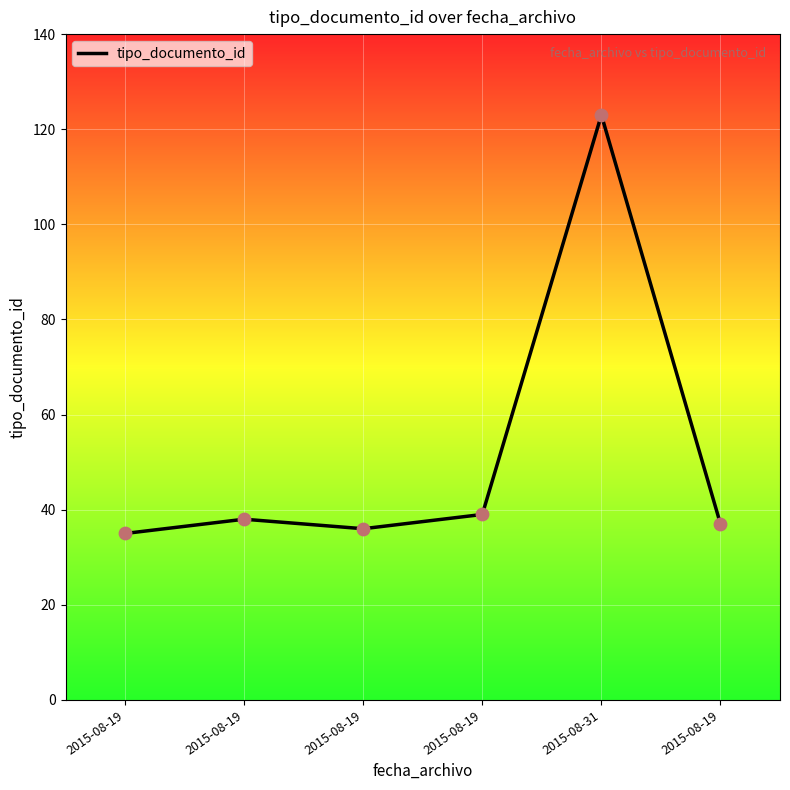

How many distinct data groups are displayed?

1